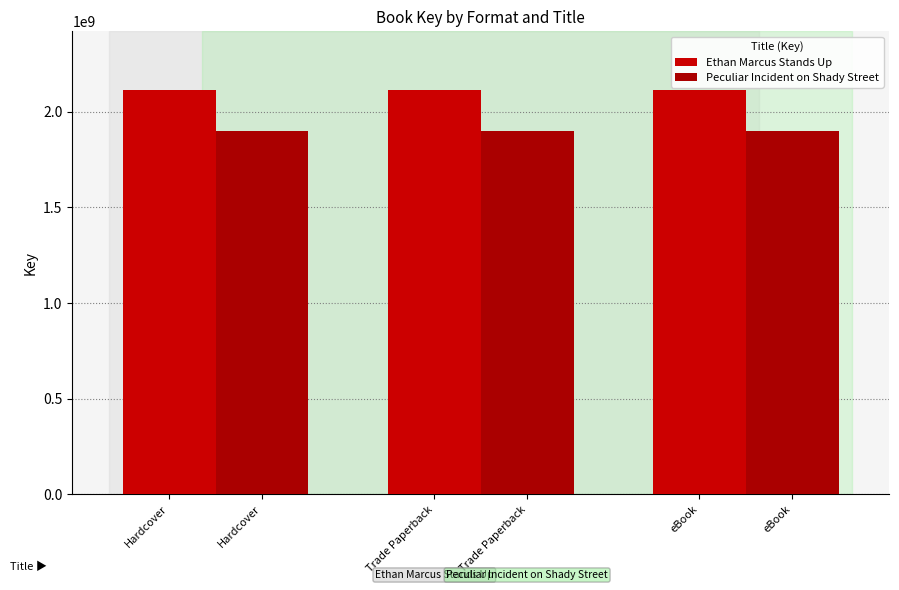

What is the total value across all series at Hardcover?

4009302057